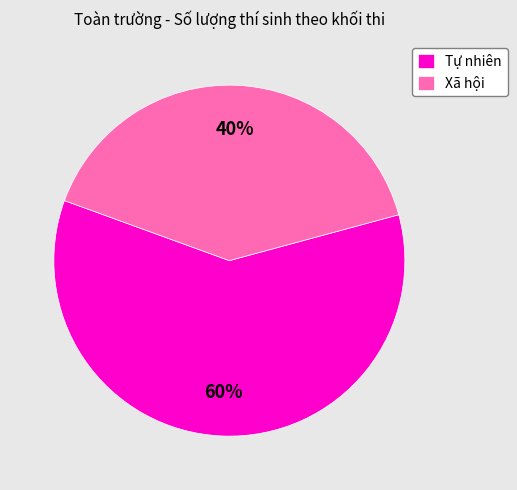

Which slice is the largest?

Tự nhiên